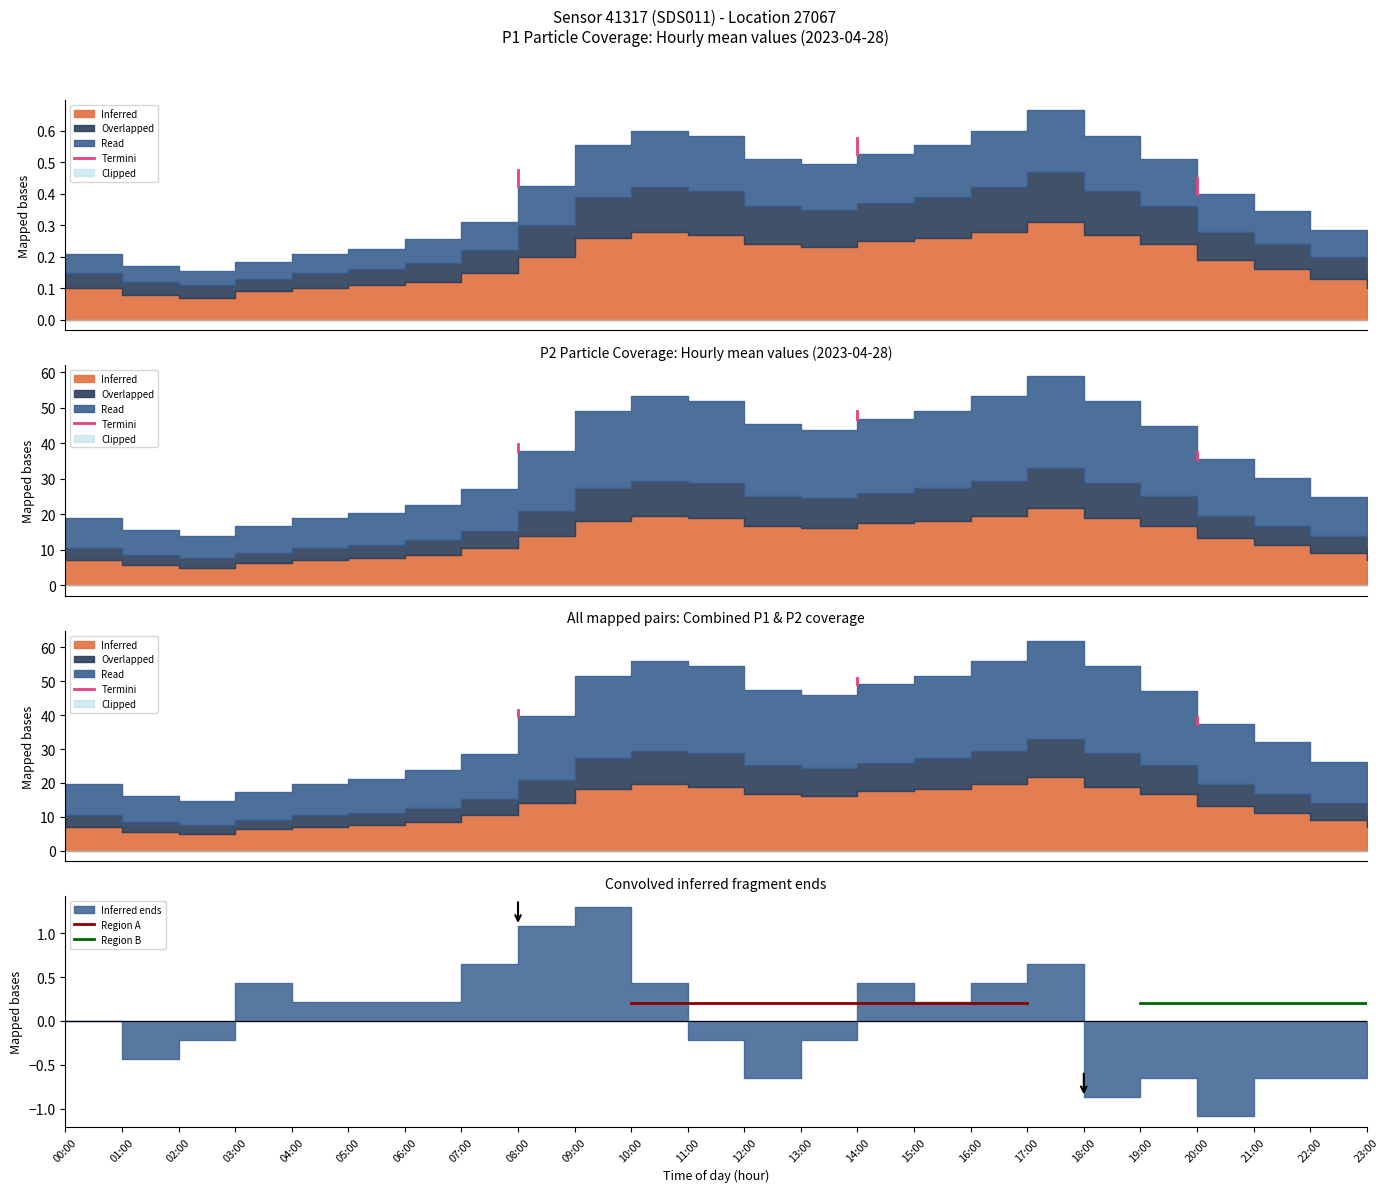

List the series in order of their peak value, lowest first.

Region A, Region B, Termini